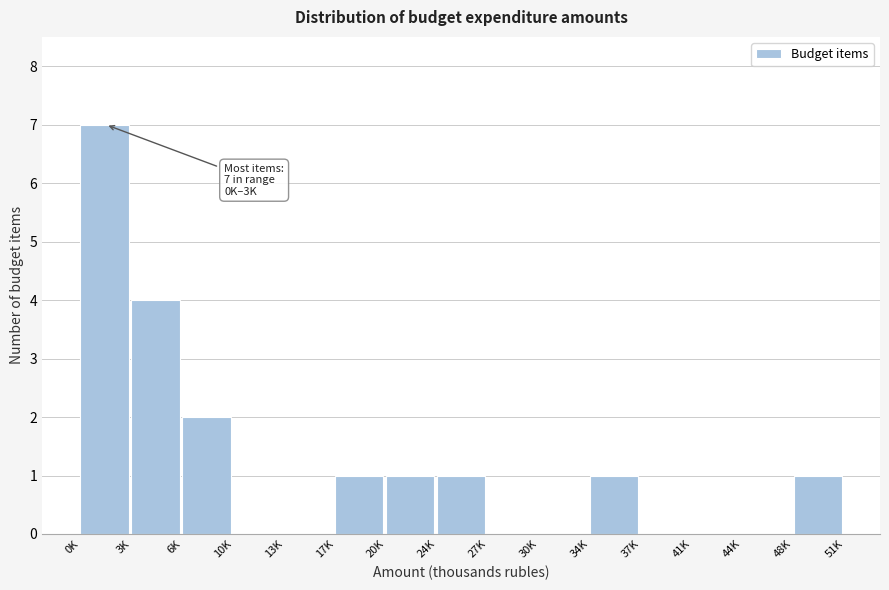

Reading left to right, extract all data points from this chart.

0K=7	3K=4	6K=2	10K=0	13K=0	17K=1	20K=1	24K=1	27K=0	30K=0	34K=1	37K=0	41K=0	44K=0	48K=1